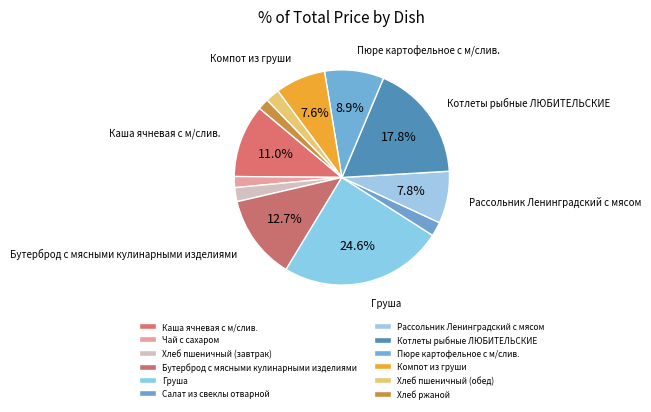

Is it true that Котлеты рыбные ЛЮБИТЕЛЬСКИЕ is 26% of the pie?

False